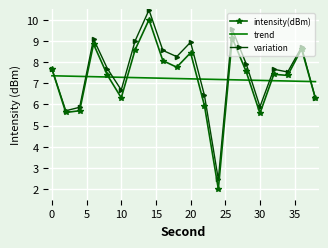

How many intersections are there between trend and variation?

9